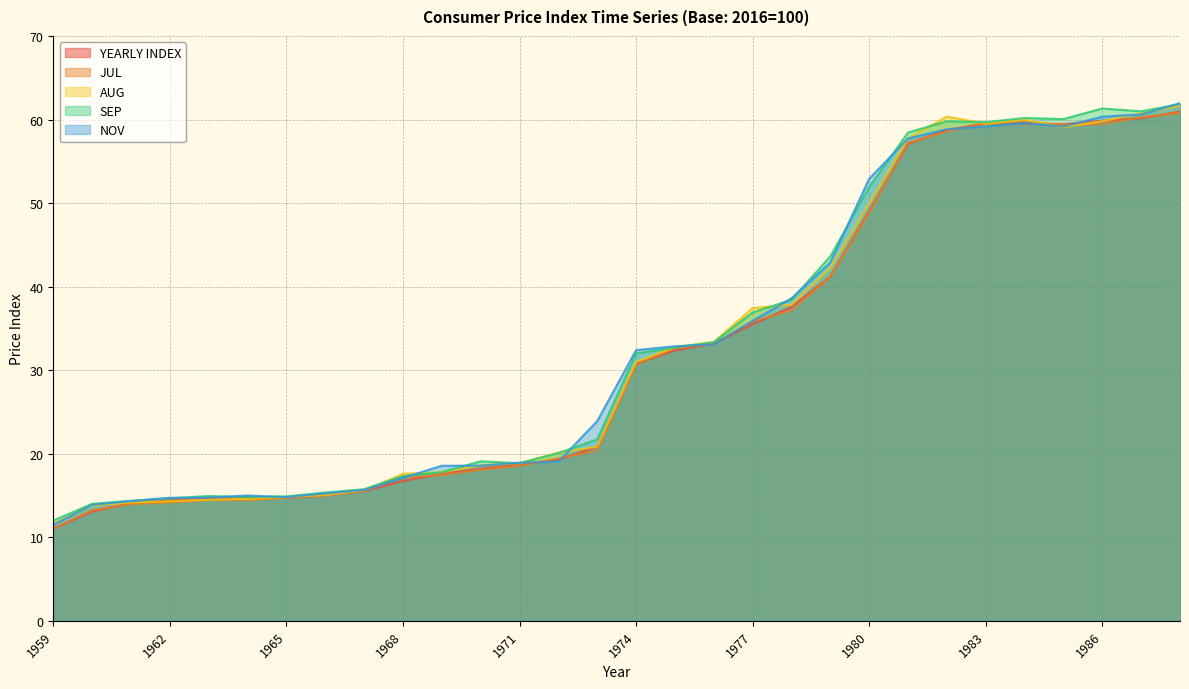

Which category has the lowest value in the NOV series?

1959